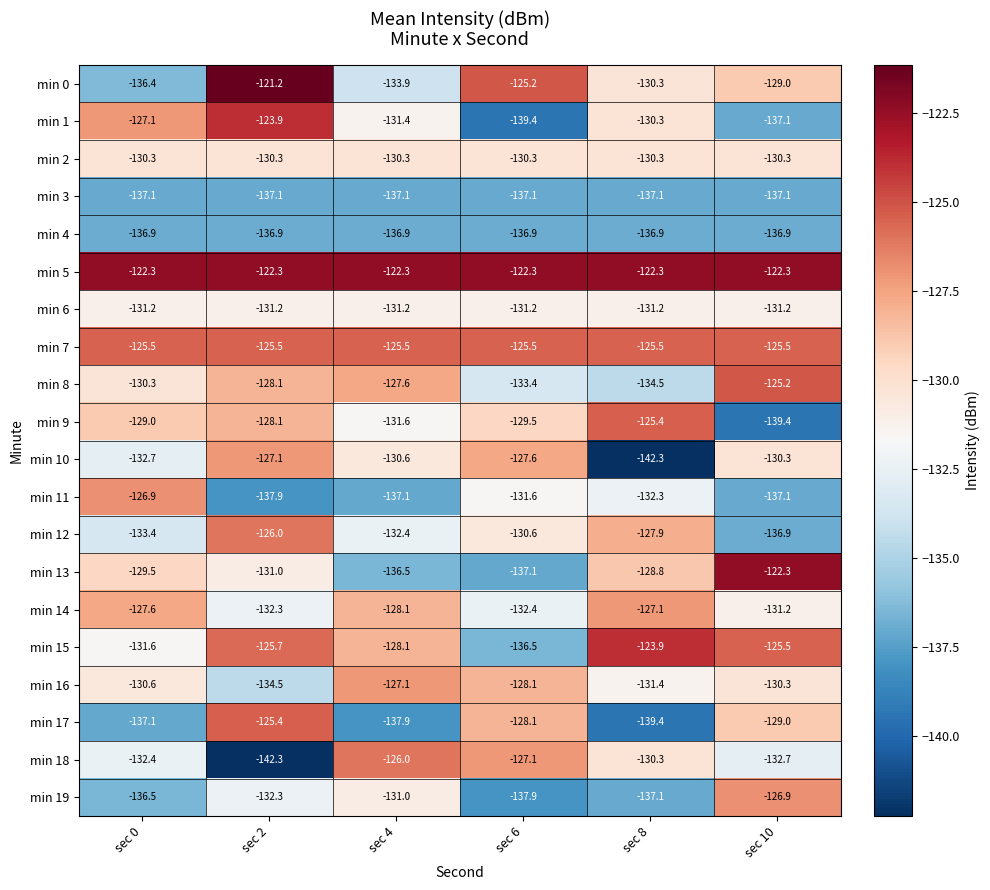

At which label does min 18 reach its peak?

sec 4